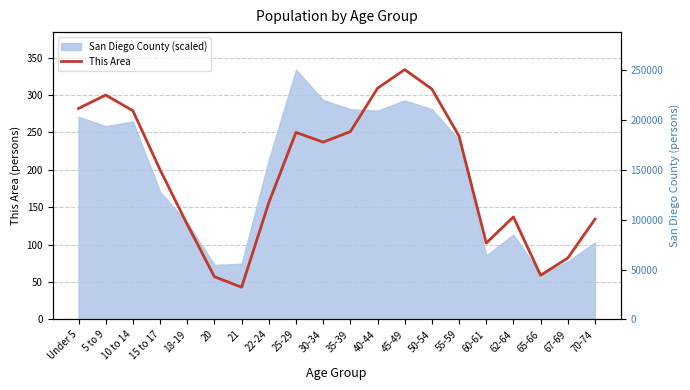

What position from the left is 22-24?

8